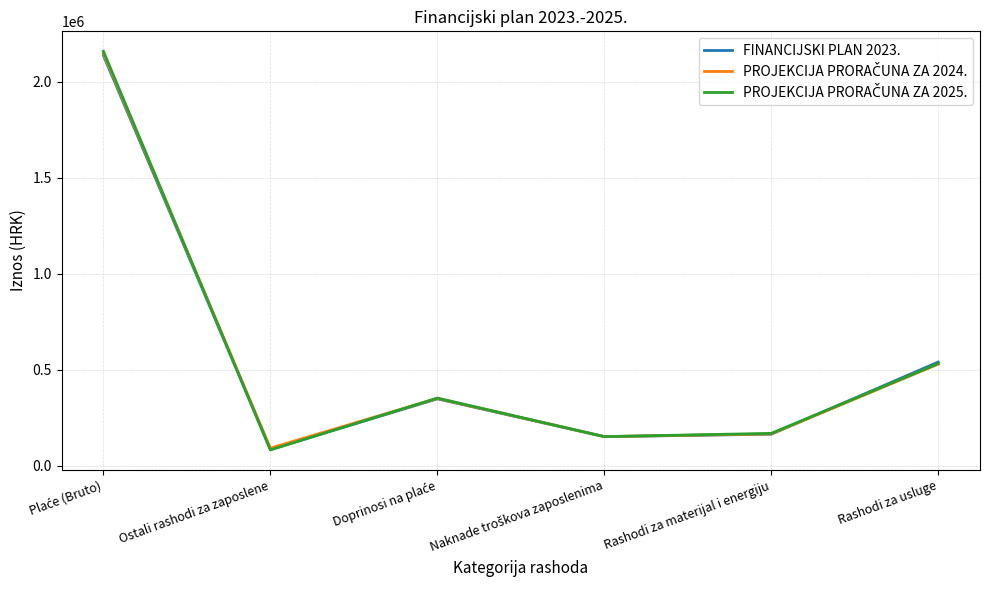

What is the spread (max minus min) of values at Ostali rashodi za zaposlene?

9569